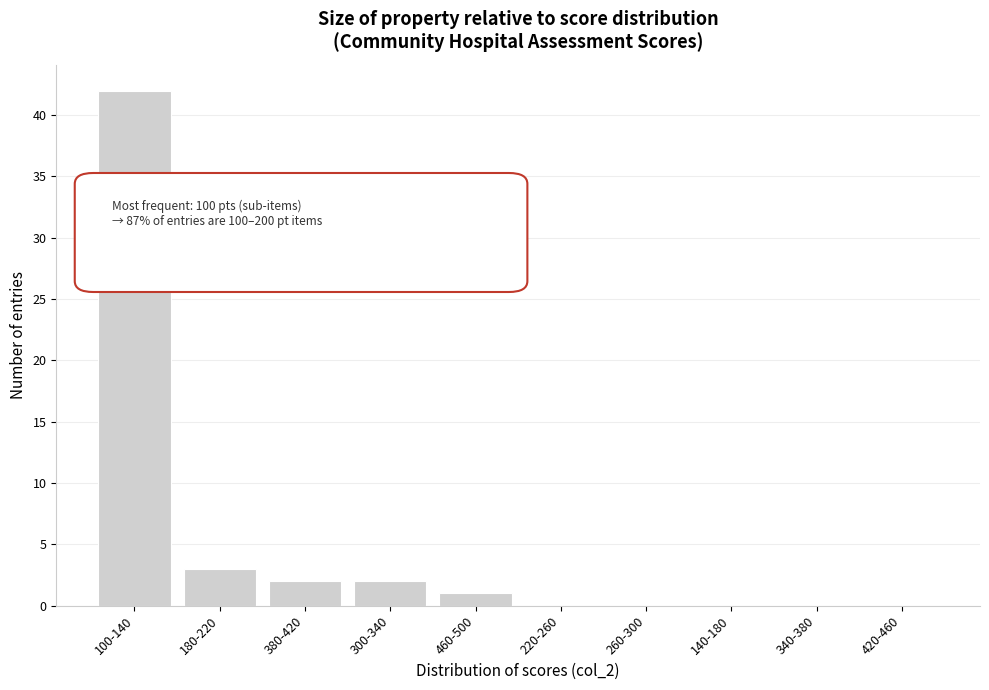

Reading left to right, list all the values displayed in this chart.

100-140=42	180-220=3	380-420=2	300-340=2	460-500=1	220-260=0	260-300=0	140-180=0	340-380=0	420-460=0